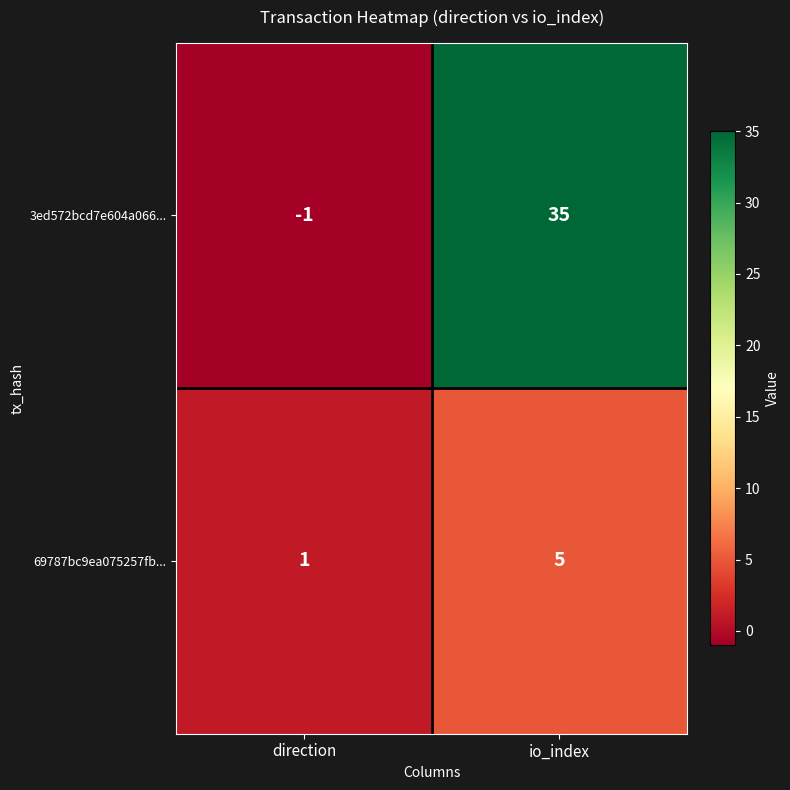

Which series has the widest spread of values?

3ed572bcd7e604a066...